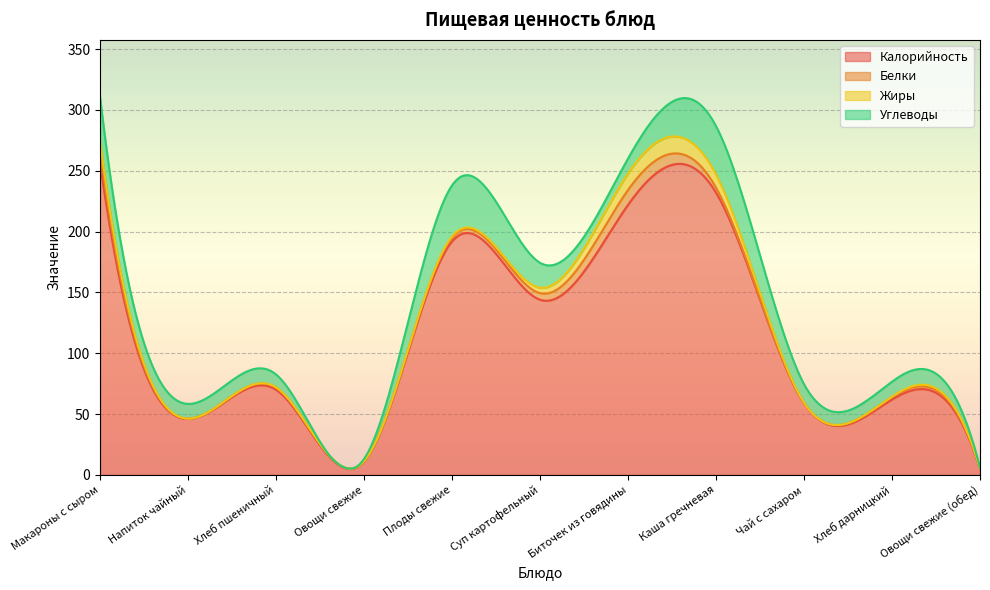

What is the value of the Углеводы point at the 10th from the left?

12.3